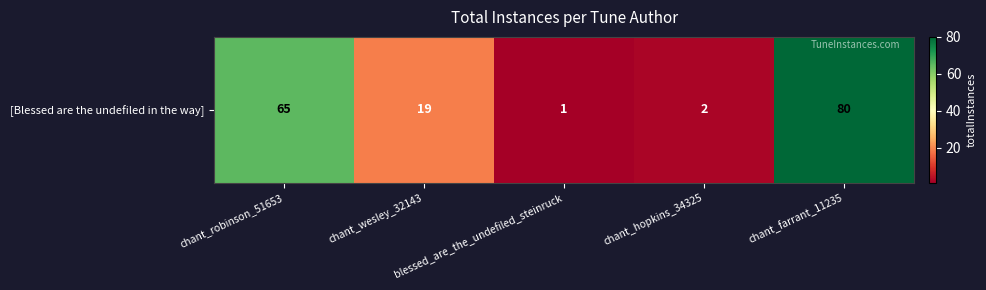

What is the approximate value at chant_farrant_11235, to the nearest 5?

80